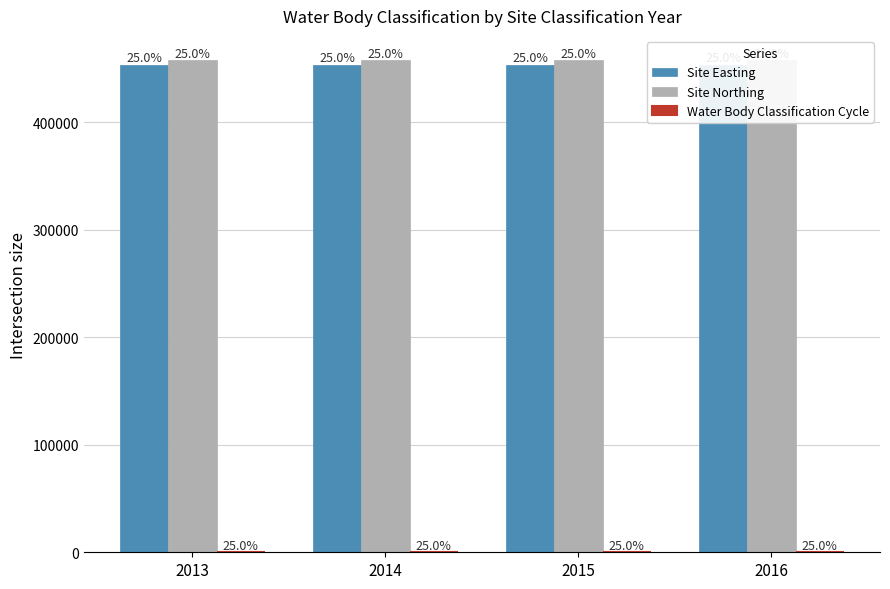

Which series has the largest total across all categories?

Site Northing